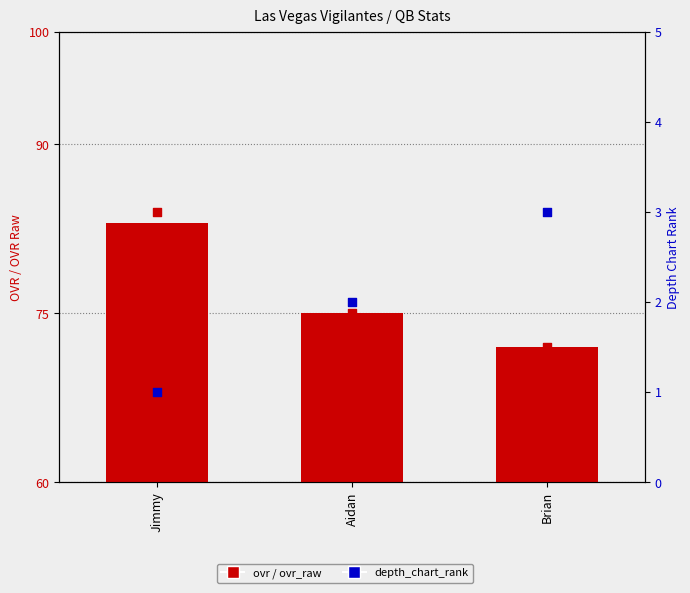

Which series has the largest Y range (max minus min)?

ovr_raw